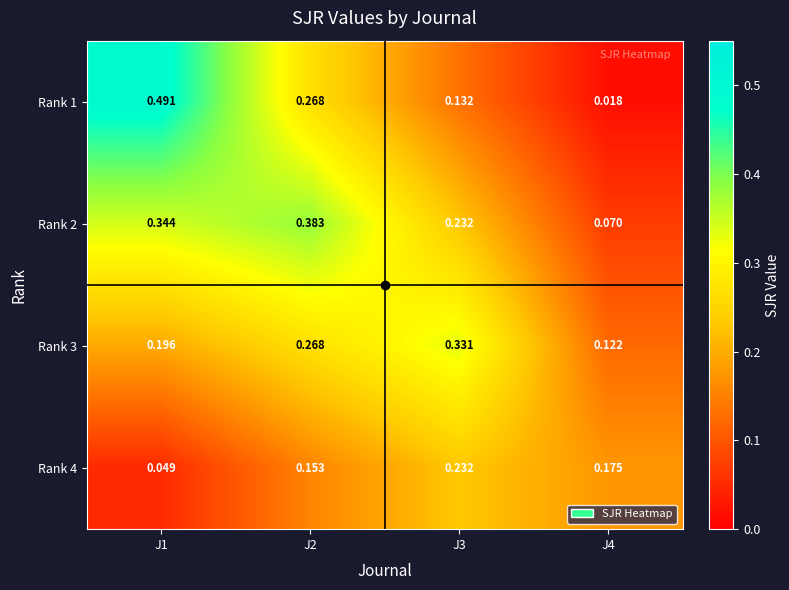

Is the value of Rank 4 at J1 greater than the value of Rank 1 at J4?

Yes